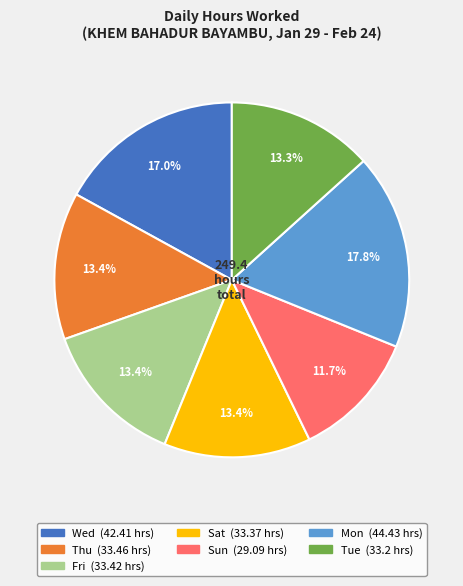

How many segments does this pie chart have?

7